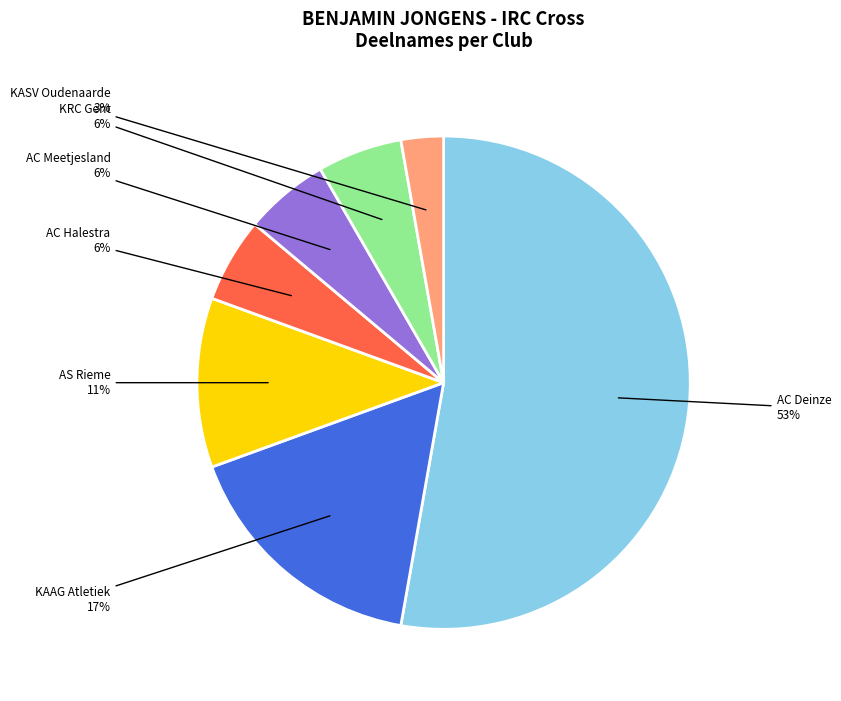

Is there a majority slice in this chart?

Yes